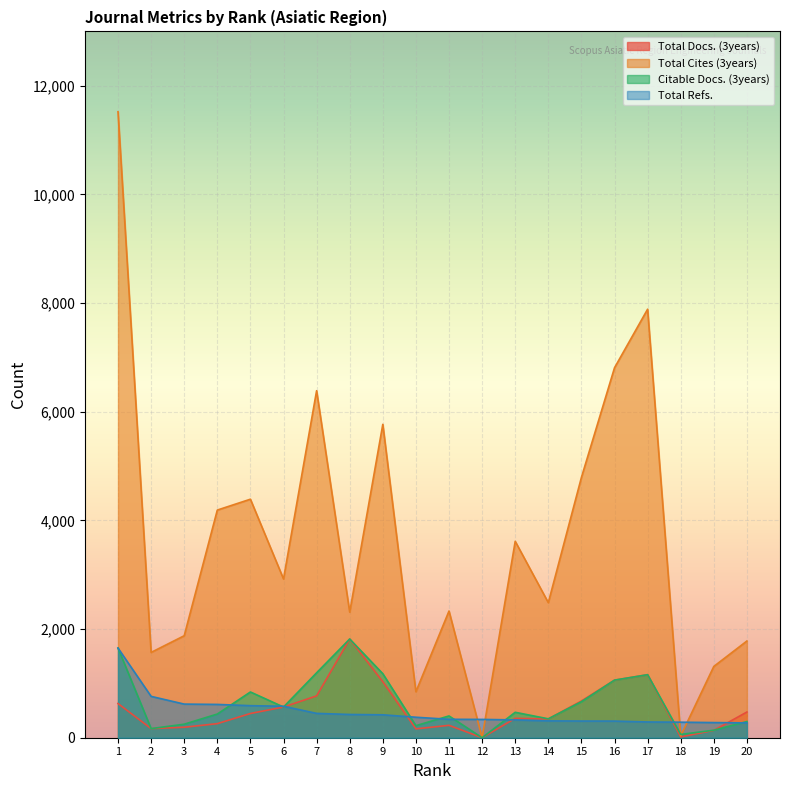

The Total Docs. (3years) series shows 184 at 13. True or false?

False